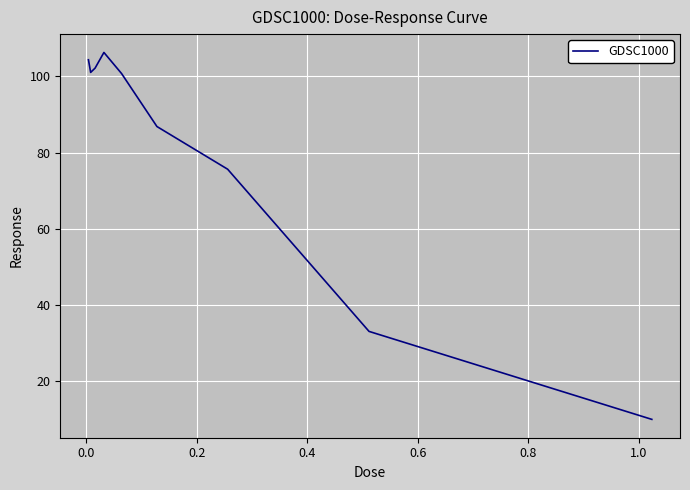

What is the greatest value displayed?

106.3